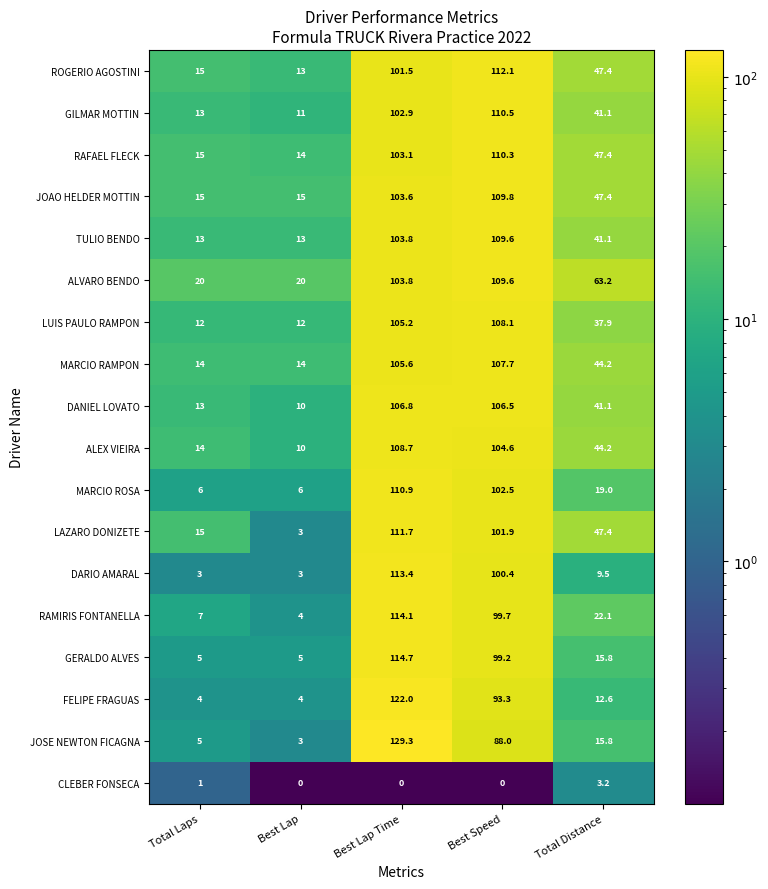

At which category is the sum across all series the highest?

Best Lap Time